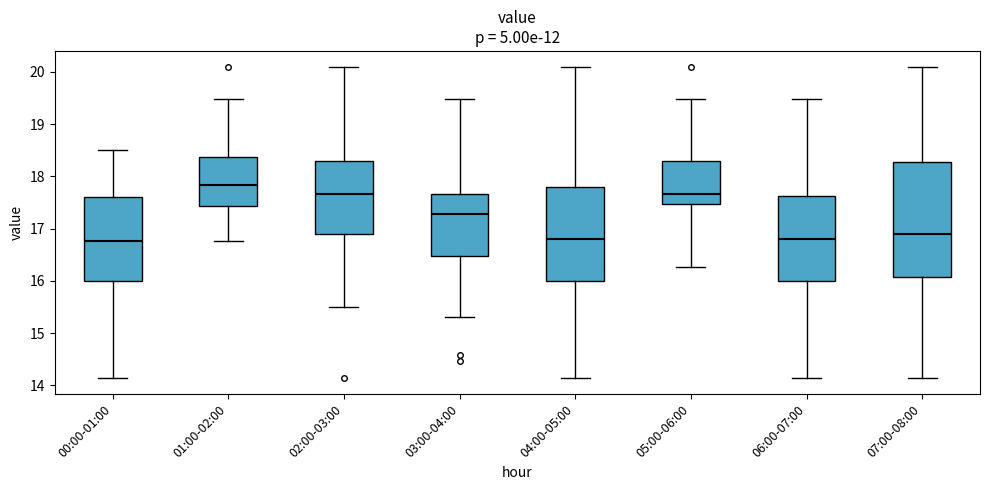

Reading left to right, transcribe this box plot: for each box, give where its median line is, the range the box spans, and where its two whiskers end, as read against the y-axis. The values are not printed on the chart, so give them approximately, as read against the axis.

00:00-01:00: median 16.8, box 16.0 to 17.6, whiskers 14.1 to 18.5
01:00-02:00: median 17.8, box 17.4 to 18.4, whiskers 16.8 to 19.5
02:00-03:00: median 17.7, box 16.9 to 18.3, whiskers 15.5 to 20.1
03:00-04:00: median 17.3, box 16.5 to 17.7, whiskers 15.3 to 19.5
04:00-05:00: median 16.8, box 16.0 to 17.8, whiskers 14.1 to 20.1
05:00-06:00: median 17.7, box 17.5 to 18.3, whiskers 16.3 to 19.5
06:00-07:00: median 16.8, box 16.0 to 17.6, whiskers 14.1 to 19.5
07:00-08:00: median 16.9, box 16.1 to 18.3, whiskers 14.1 to 20.1